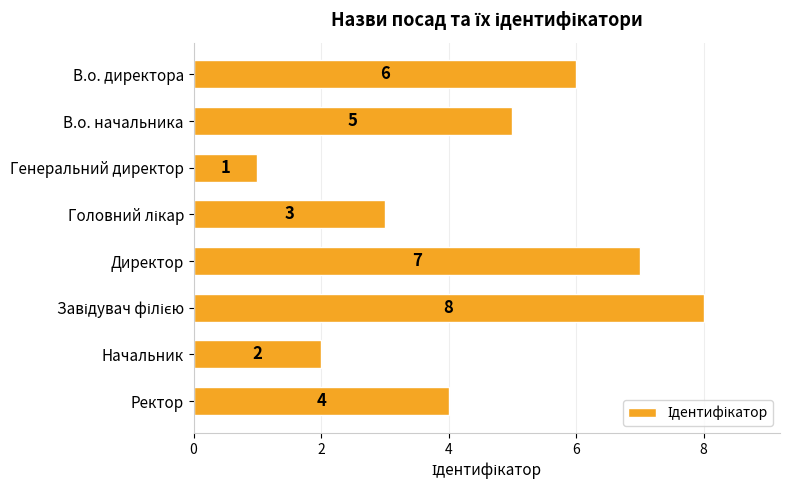

What is the maximum value shown in the chart?

8